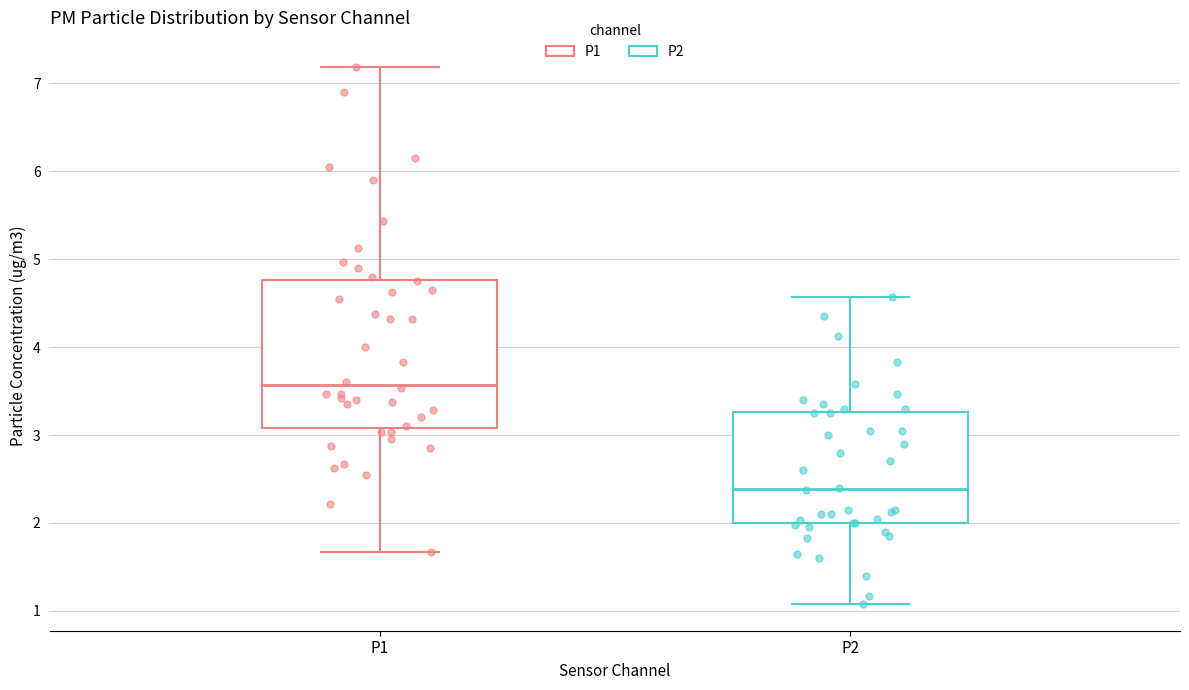

Comparing the boxes themselves (not the whiskers), which one is the tallest?

P1